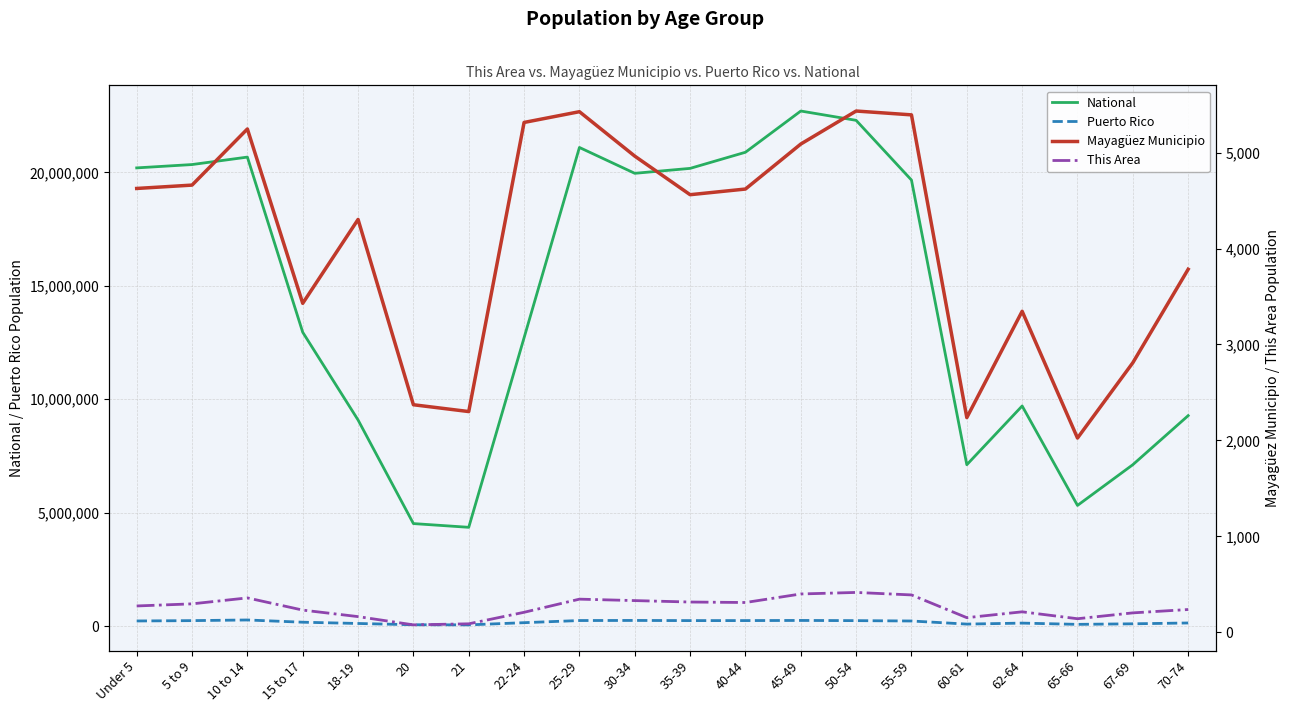

Which series has the largest range (max minus min)?

National